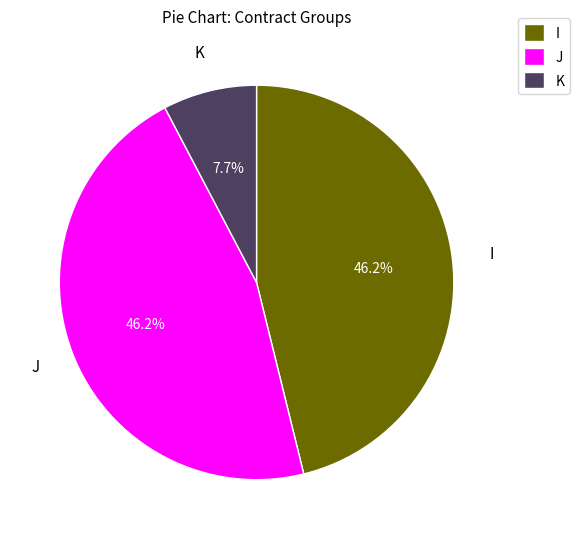

Count the number of slices in the pie.

3